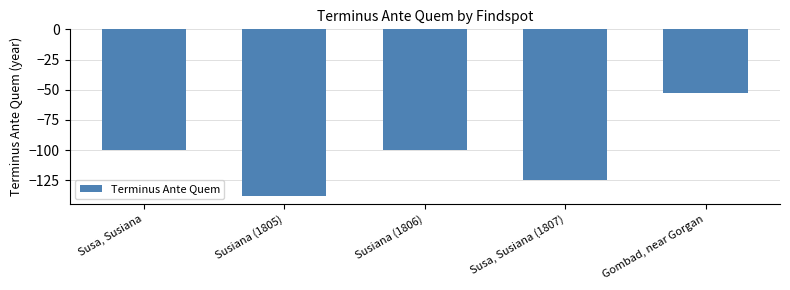

Which label corresponds to the largest value in the chart?

Gombad, near Gorgan